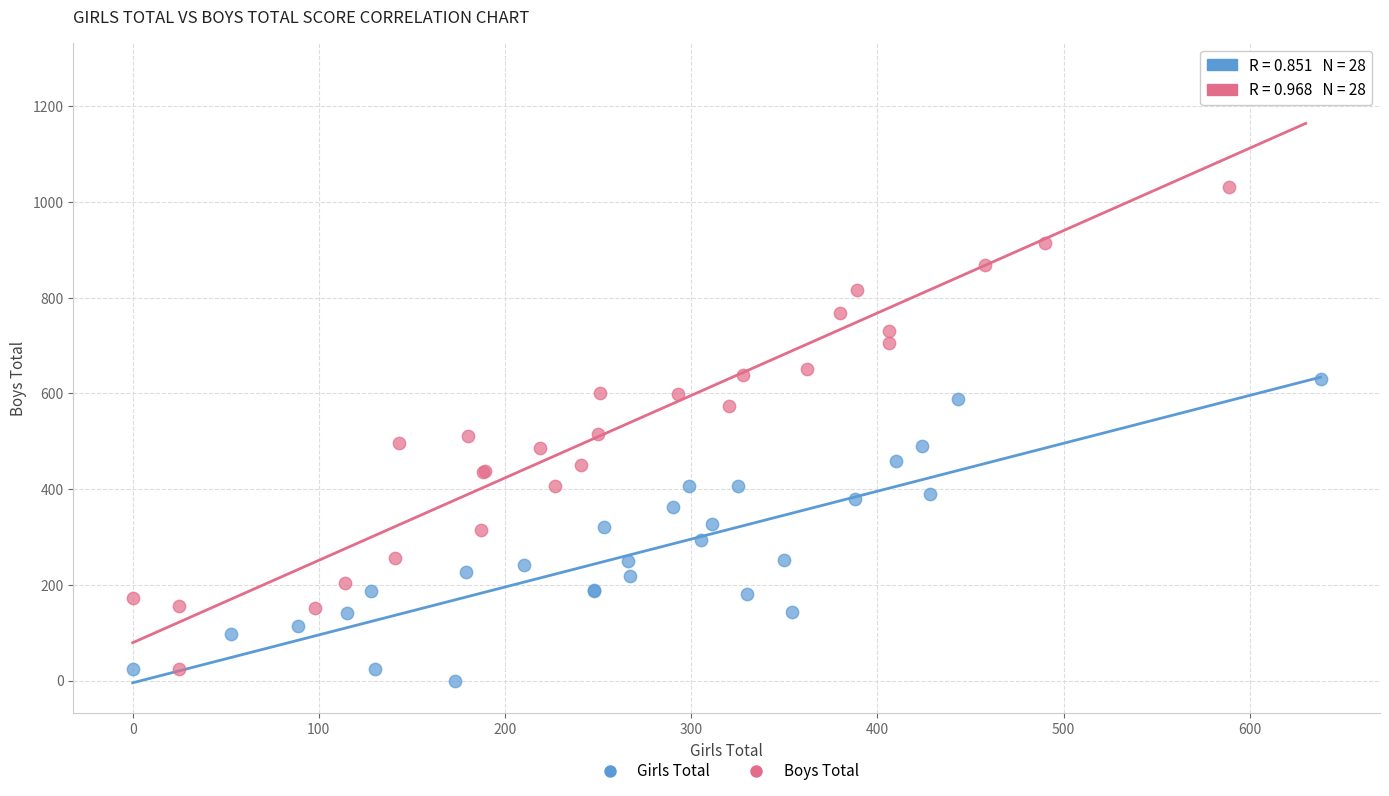

Which series contains the lowest Y value?

Girls Total